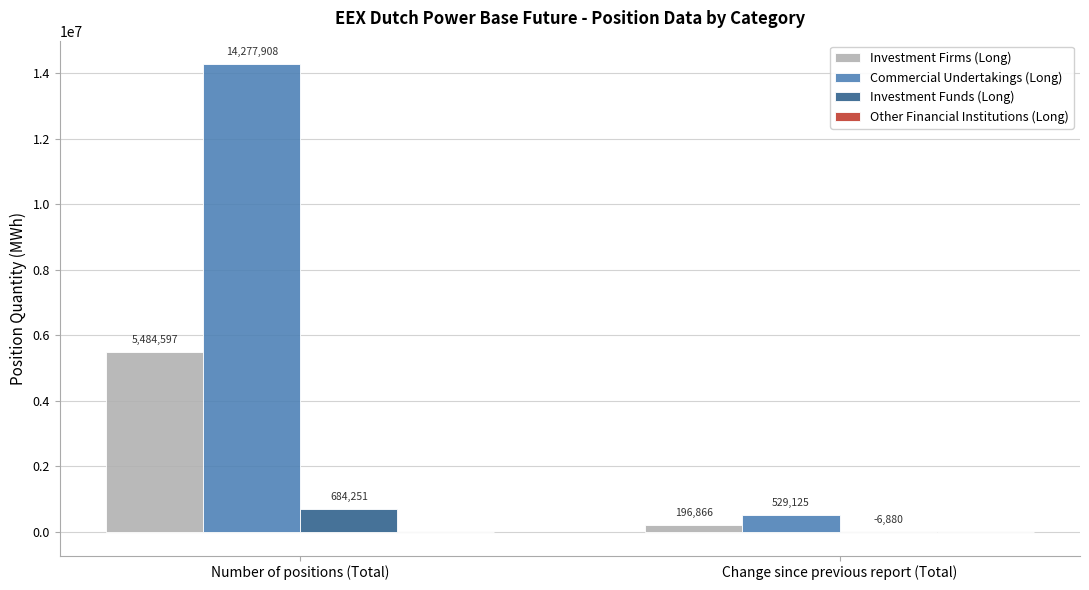

The value of Commercial Undertakings (Long) at Change since previous report (Total) is 529125. True or false?

True